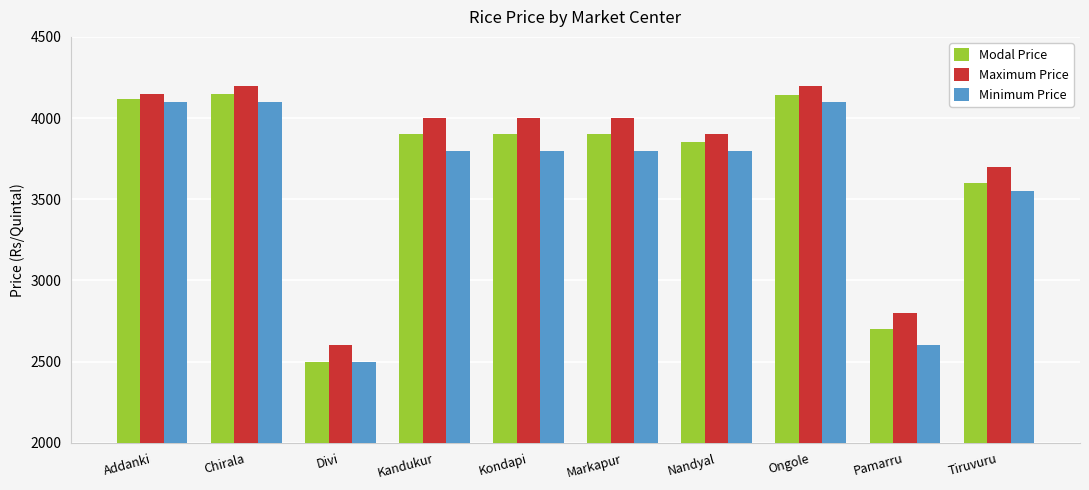

What is the value of the Modal Price bar at the 8th from the left?

4140